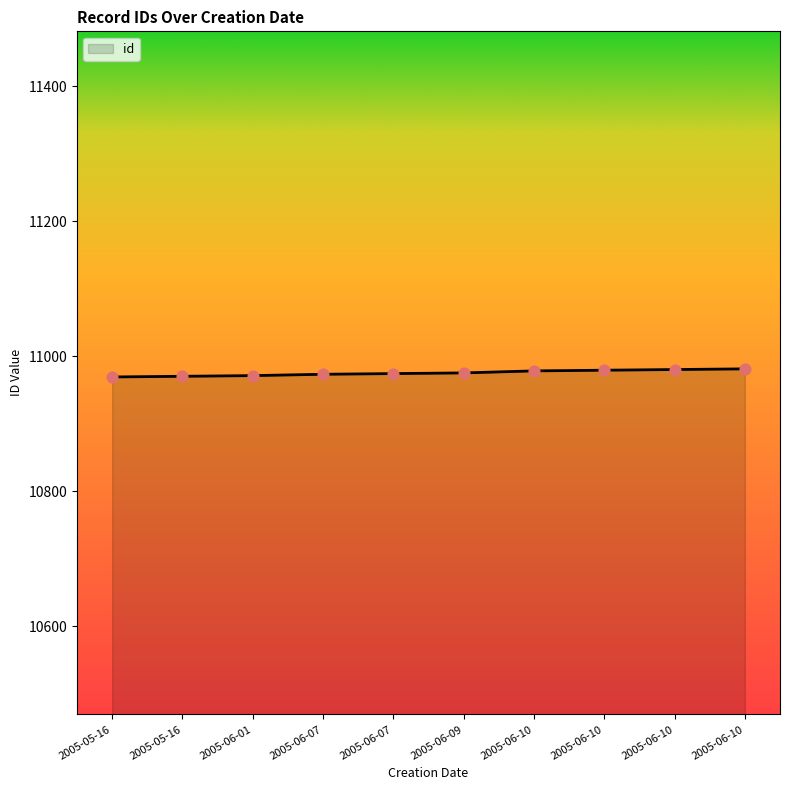

How many lines are shown in the chart?

1